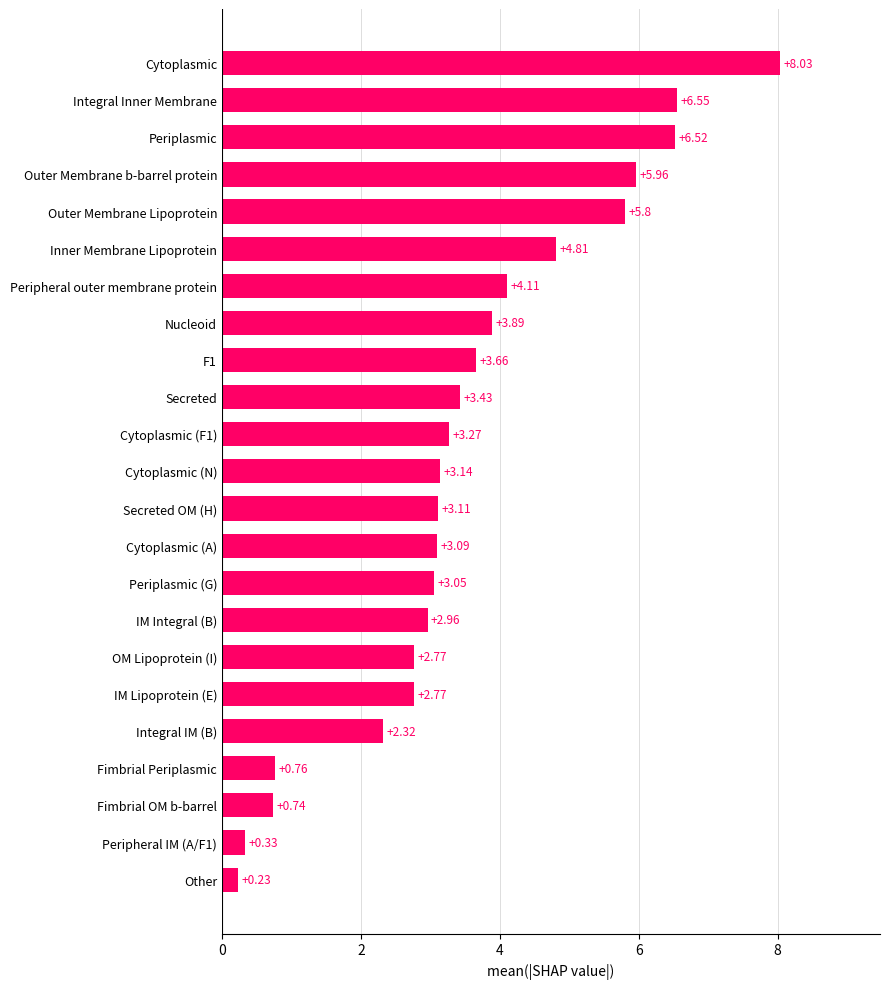

What is the change in value from IM Integral (B) to Outer Membrane Lipoprotein?

+2.8